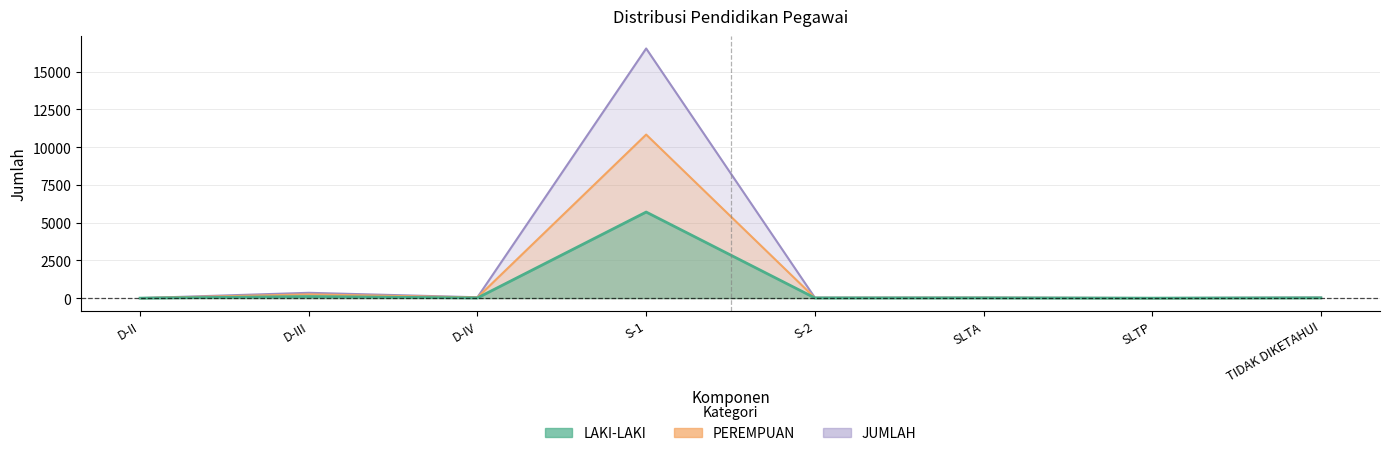

How many interior local peaks does the LAKI-LAKI series have?

3